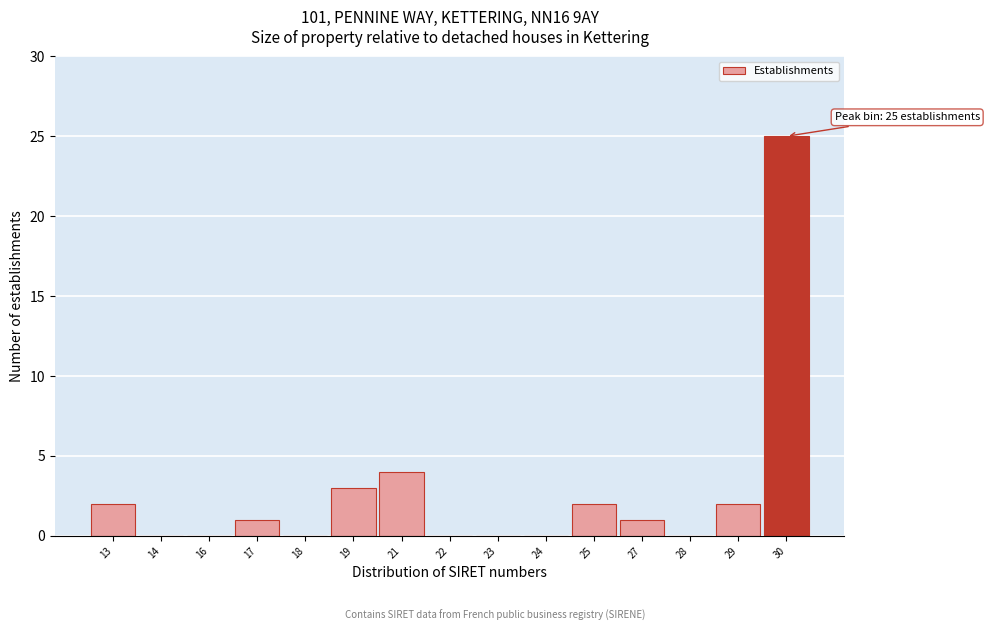

Reading left to right, what are all the values shown in this chart?

13=2	14=0	16=0	17=1	18=0	19=3	21=4	22=0	23=0	24=0	25=2	27=1	28=0	29=2	30=25